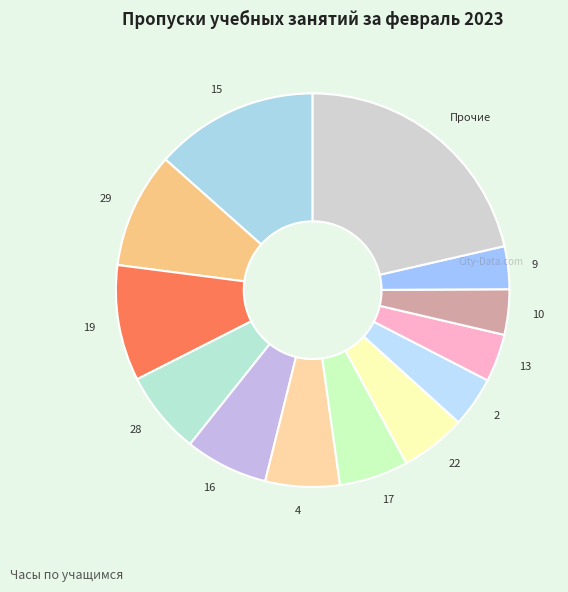

What is the ratio of the value at 4 to the value at 16?

0.9